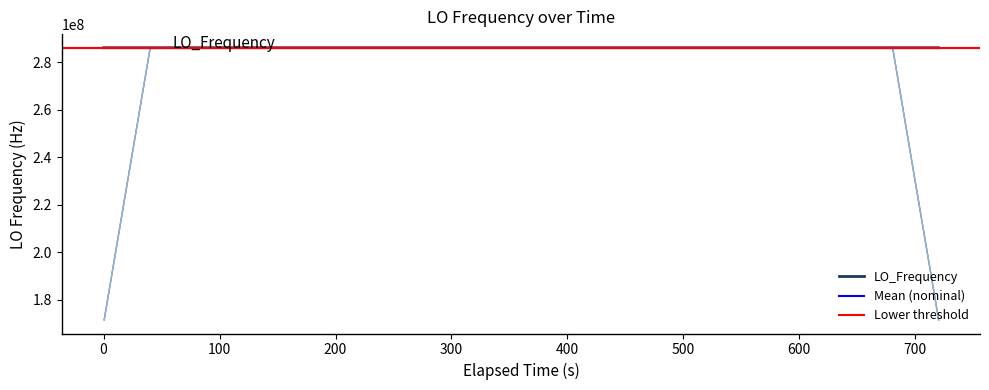

Does the chart have visible grid lines?

No